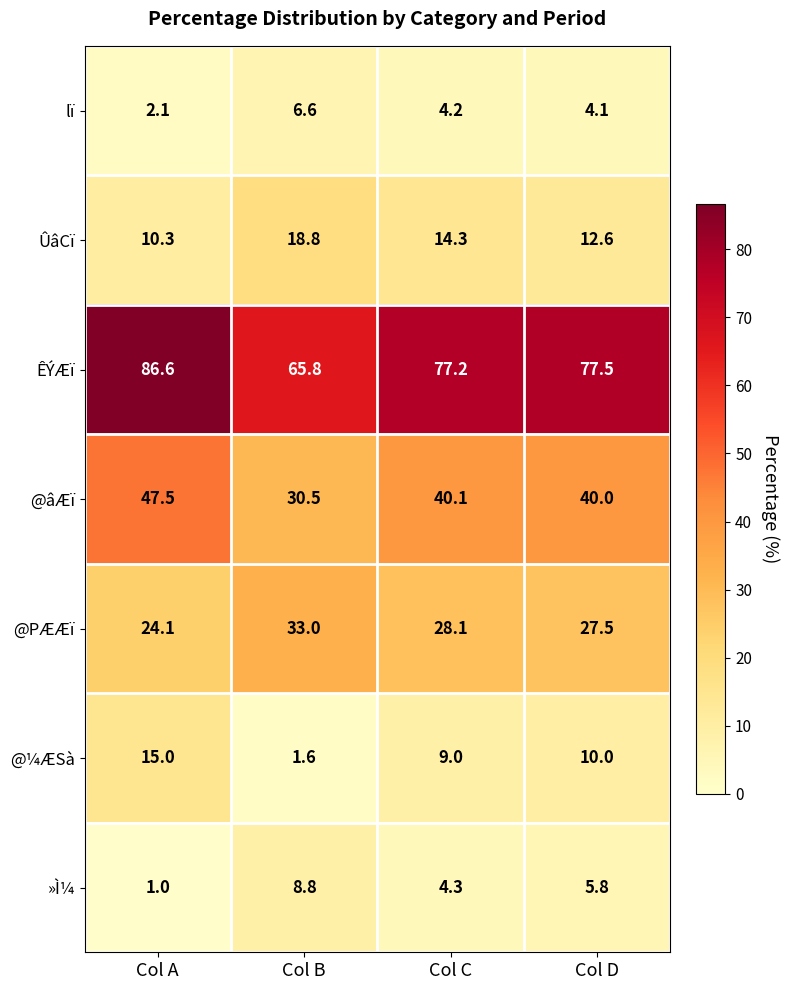

How many data points does each series have?

4